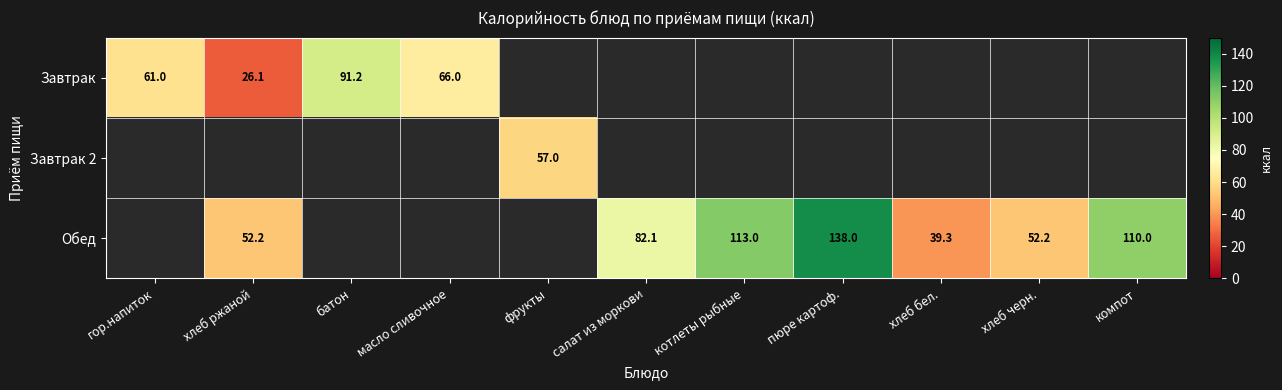

True or false: Завтрак has a value of 66.0 at масло сливочное.

True